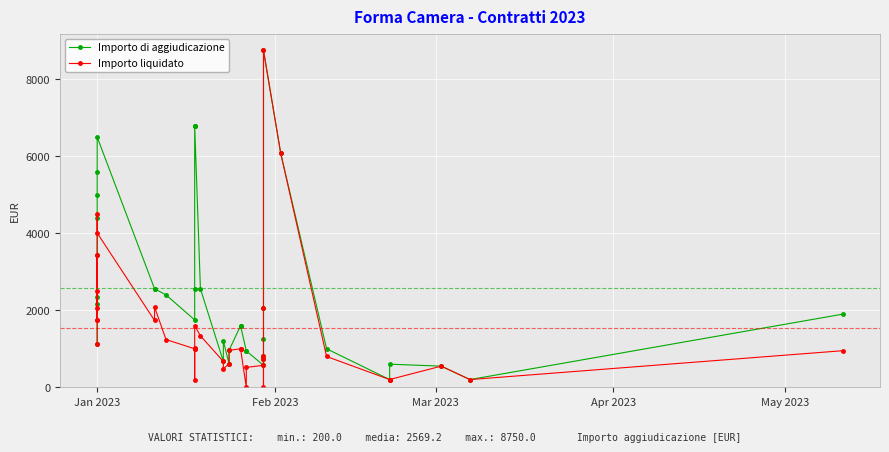

True or false: Importo di aggiudicazione has a value of 3775.2 at 13.

False